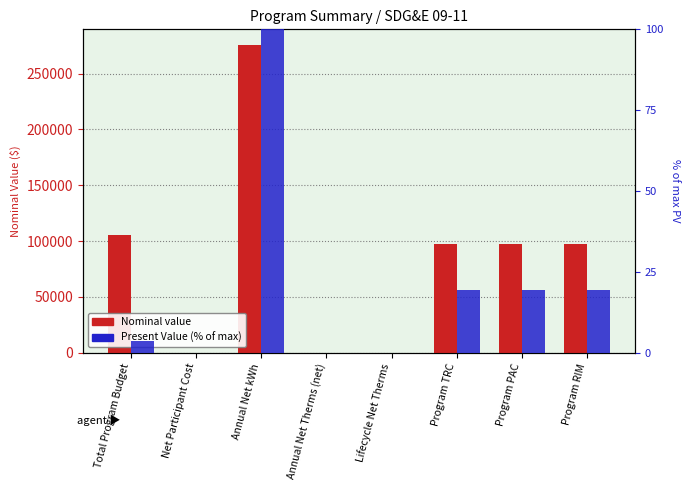

What is the difference between the Present Value (% of max) values at Net Participant Cost and Program RIM?

19.3